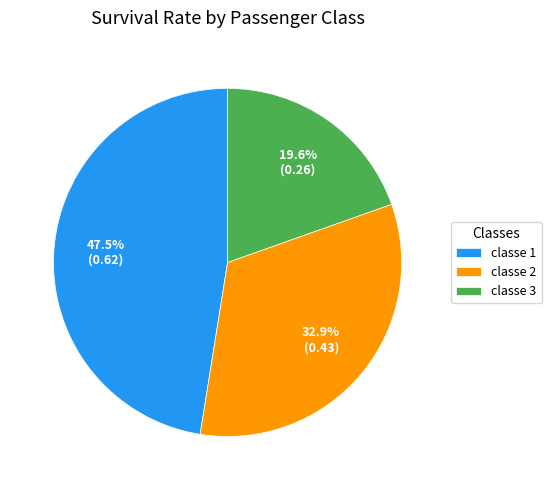

To the nearest percent, what is the difference between the classe 3 and classe 2 slice percentages?

13%